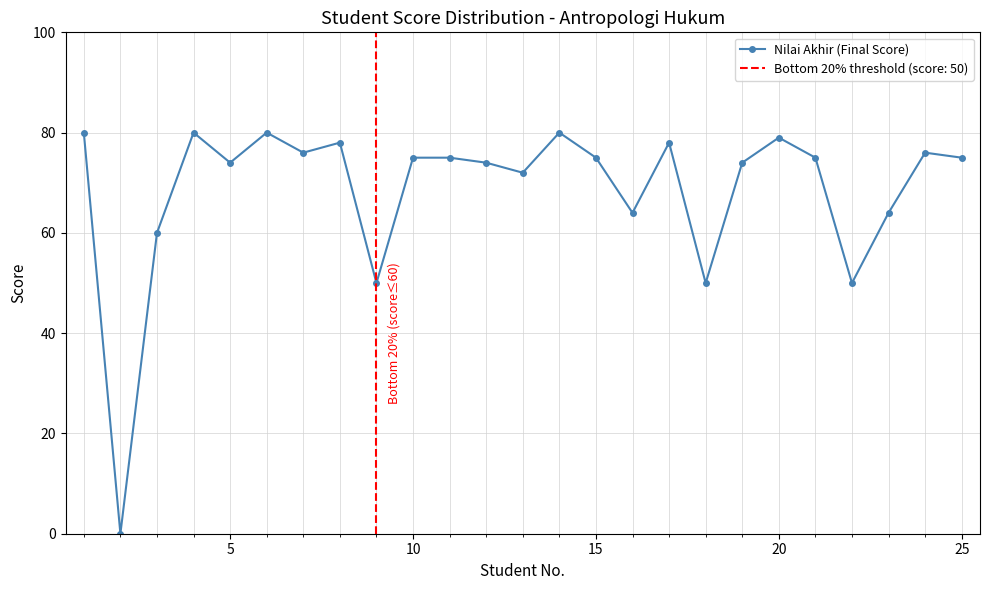

Is this an area chart (filled region under the line)?

No